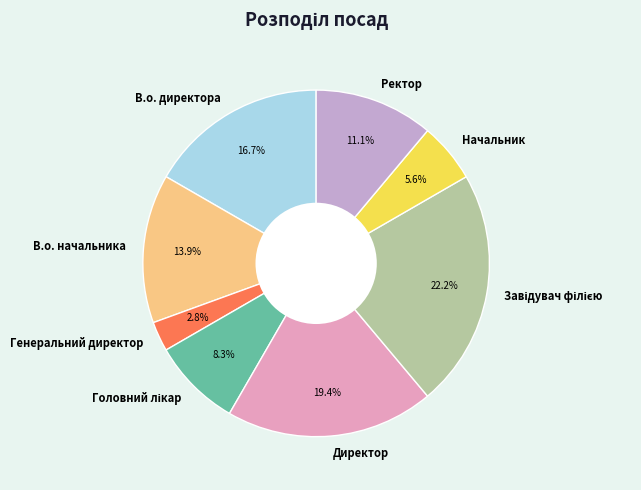

What is the total percentage of В.о. директора and Ректор?

27.8%